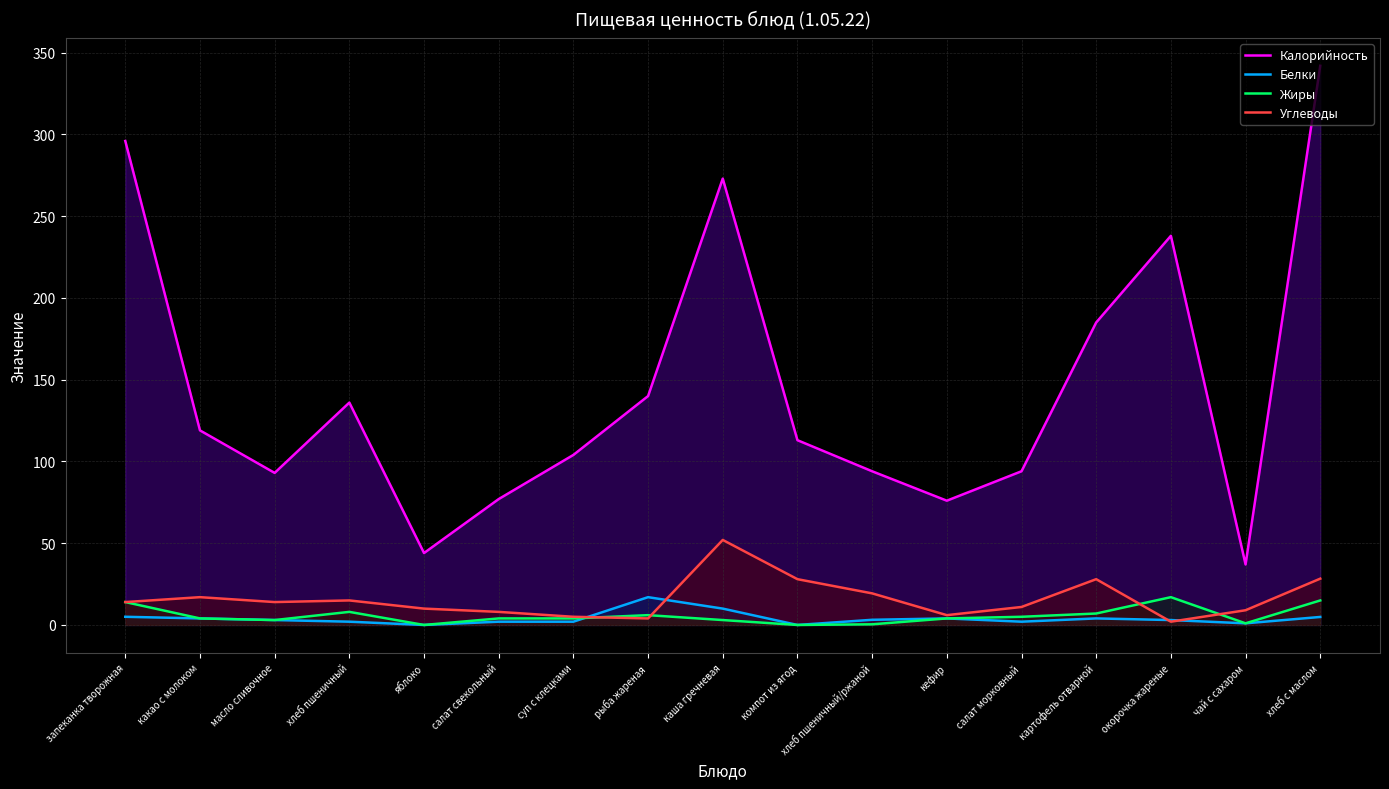

What is the total value across all series at запеканка творожная?

329.0